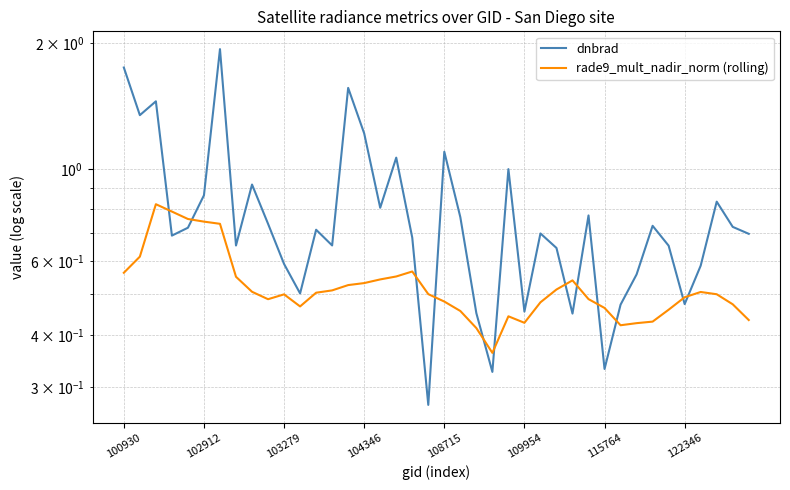

The rade9_mult_nadir_norm (rolling) series shows 0.5 at 108715. True or false?

True